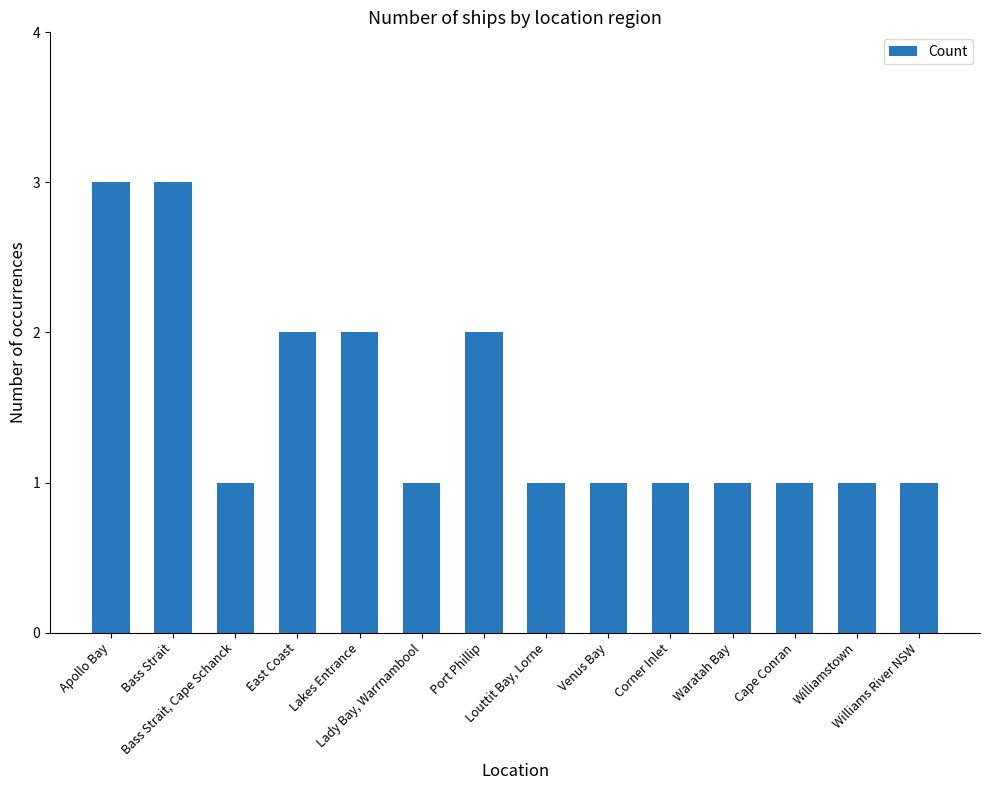

What value does the data have at Port Phillip?

2